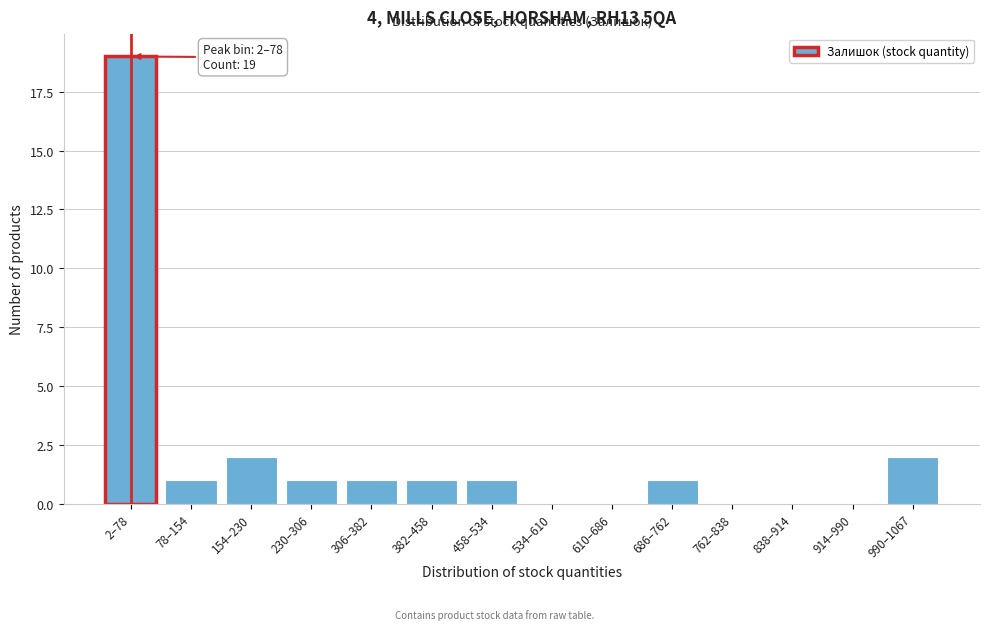

Reading left to right, extract all data points from this chart.

2–78=19	78–154=1	154–230=2	230–306=1	306–382=1	382–458=1	458–534=1	534–610=0	610–686=0	686–762=1	762–838=0	838–914=0	914–990=0	990–1067=2